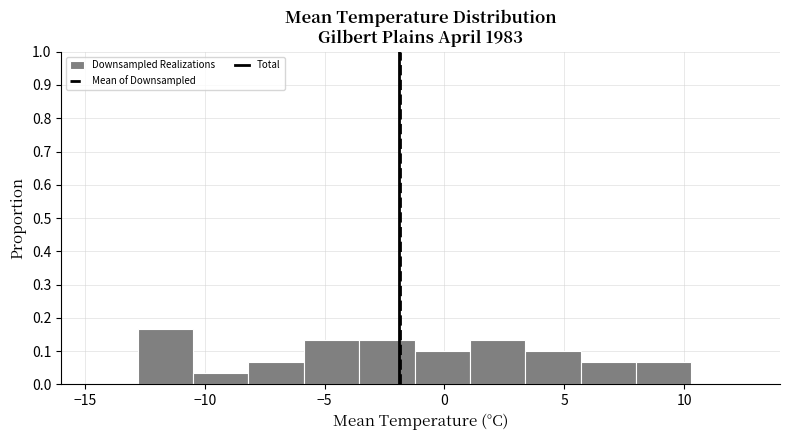

Reading left to right, transcribe this chart: for each bar, give the range it covers on the x-axis and its height. Neither the bar edges nor the heights are printed on the chart, so give them approximately, as read against the axes.

-13.0 to -10.5: 0.17
-10.5 to -8.0: 0.03
-8.0 to -6.0: 0.07
-6.0 to -3.5: 0.13
-3.5 to -1.0: 0.13
-1.0 to 1.0: 0.10
1.0 to 3.5: 0.13
3.5 to 5.5: 0.10
5.5 to 8.0: 0.07
8.0 to 10.5: 0.07